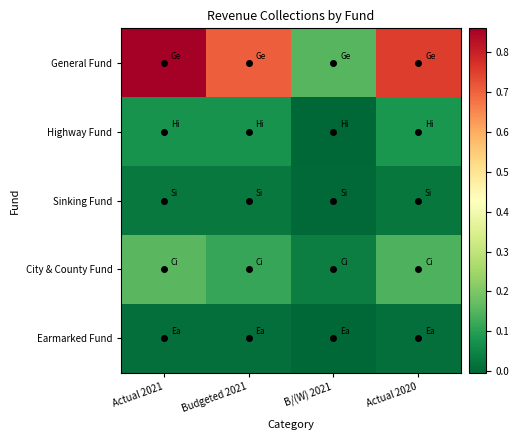

Reading left to right, what are all the values shown in this chart?

General Fund: Actual 2021=0.9	Budgeted 2021=0.7	B/(W) 2021=0.2	Actual 2020=0.8
Highway Fund: Actual 2021=0.1	Budgeted 2021=0.1	B/(W) 2021=-0.0	Actual 2020=0.1
Sinking Fund: Actual 2021=0.0	Budgeted 2021=0.0	B/(W) 2021=0.0	Actual 2020=0.0
City & County Fund: Actual 2021=0.2	Budgeted 2021=0.1	B/(W) 2021=0.0	Actual 2020=0.1
Earmarked Fund: Actual 2021=0.0	Budgeted 2021=0.0	B/(W) 2021=0.0	Actual 2020=0.0